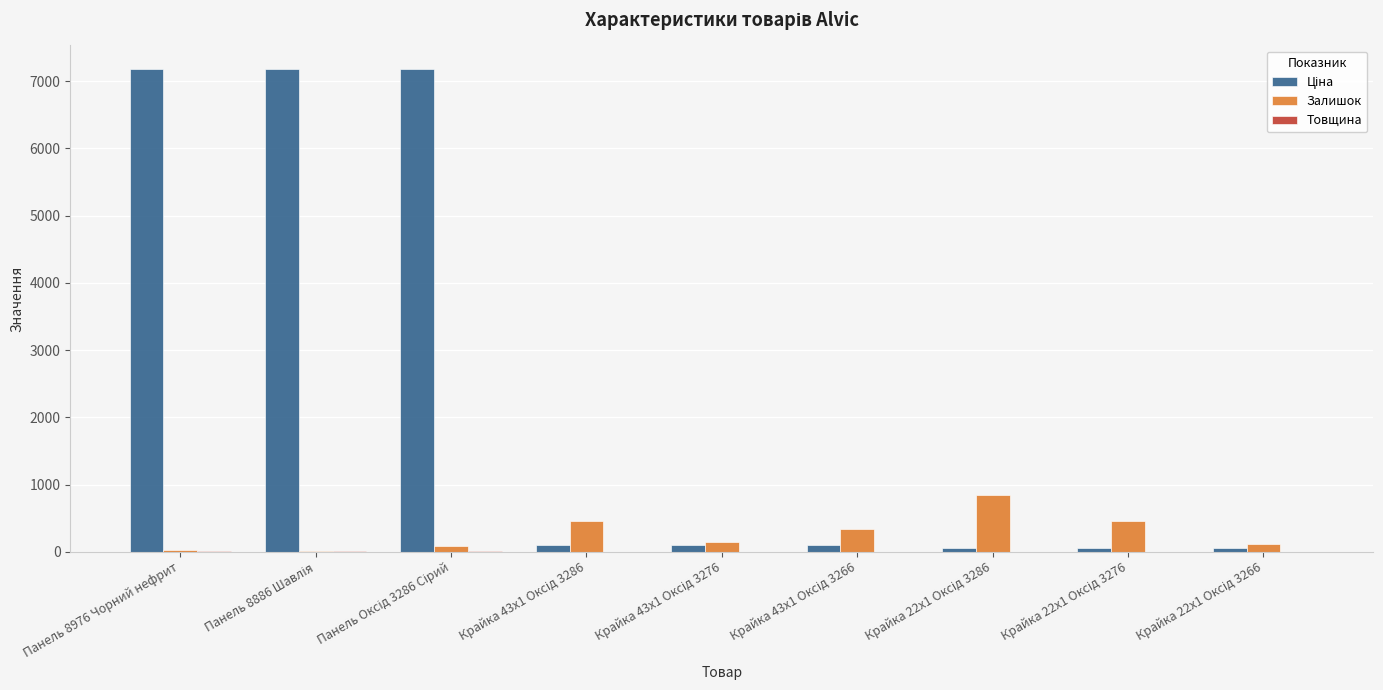

What is the greatest value displayed?

7173.5